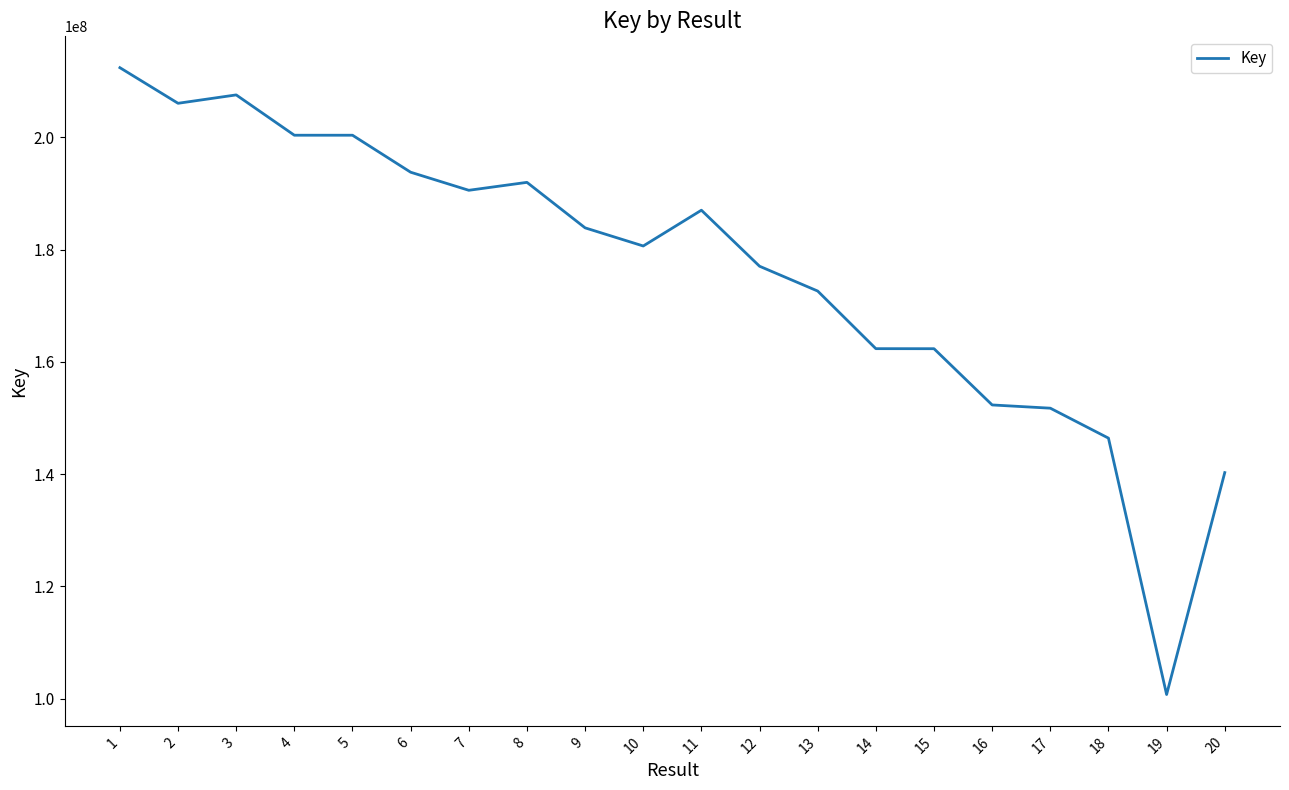

The value at 9 is 257424479. True or false?

False